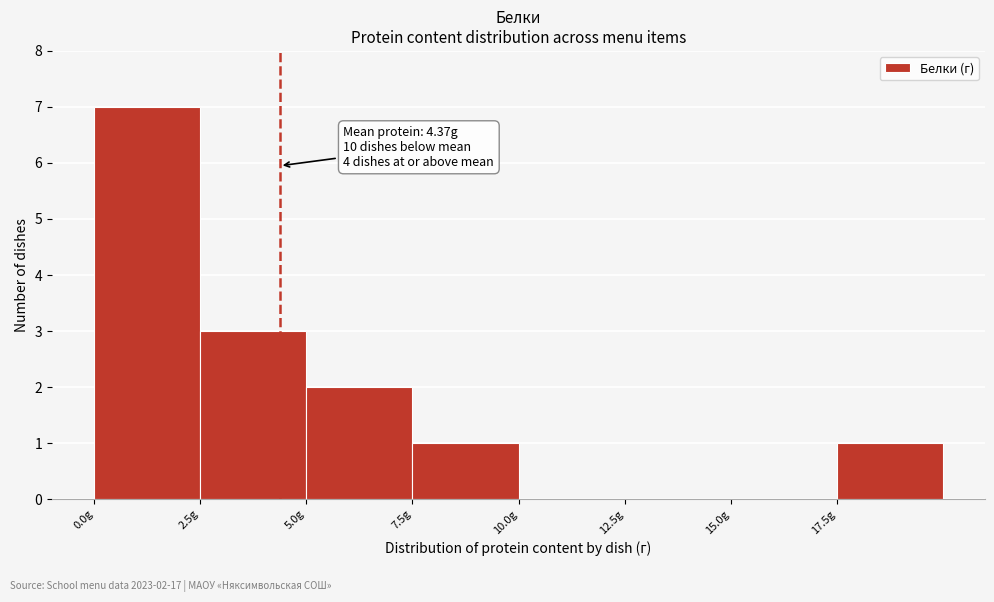

Which range on the x-axis has the tallest bar?

0.0 to 2.5